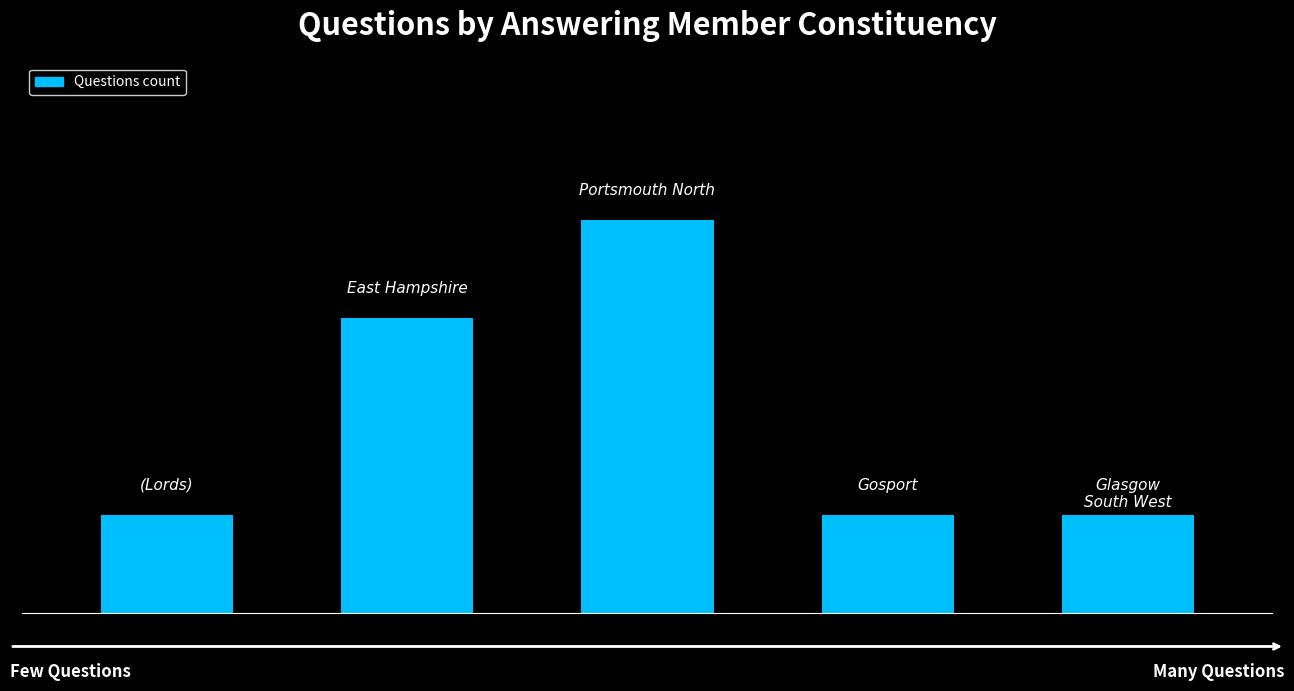

What is the value of the 3rd bar from the left?

4